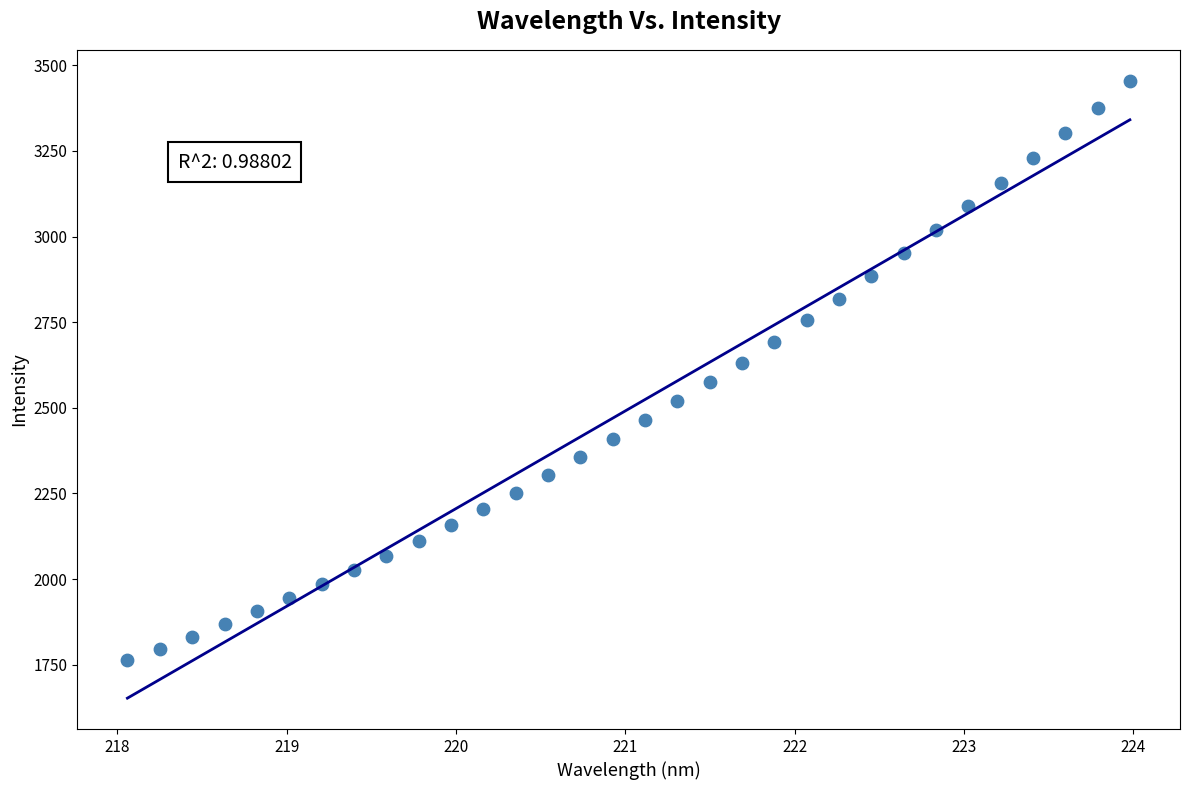

What is the range of Y values (max minus min)?

1692.0